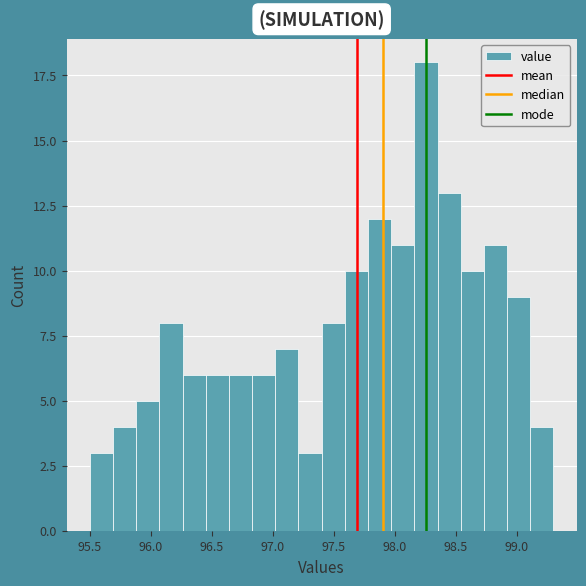

Around what value on the x-axis is the tallest bar? Give the approximate position of its centre, as read against the axis.

98.25